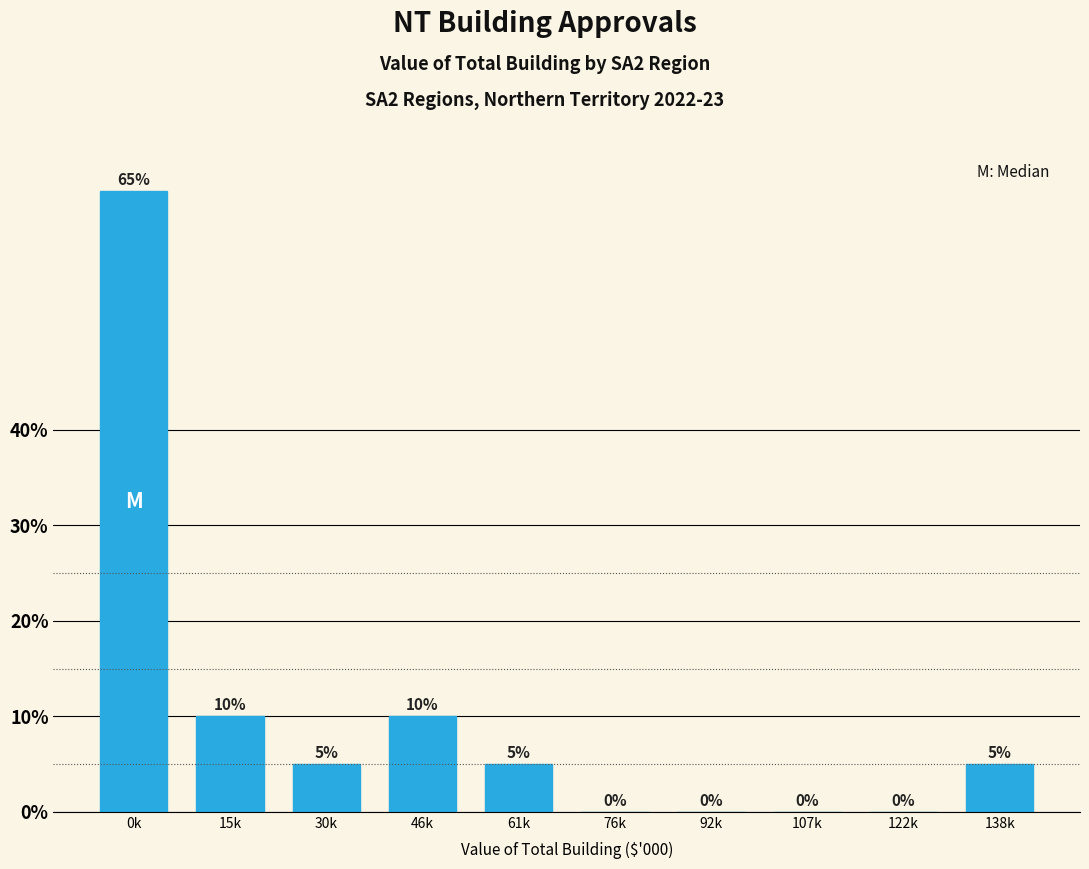

Reading left to right, list all the values displayed in this chart.

0k=65	15k=10	30k=5	46k=10	61k=5	76k=0	92k=0	107k=0	122k=0	138k=5